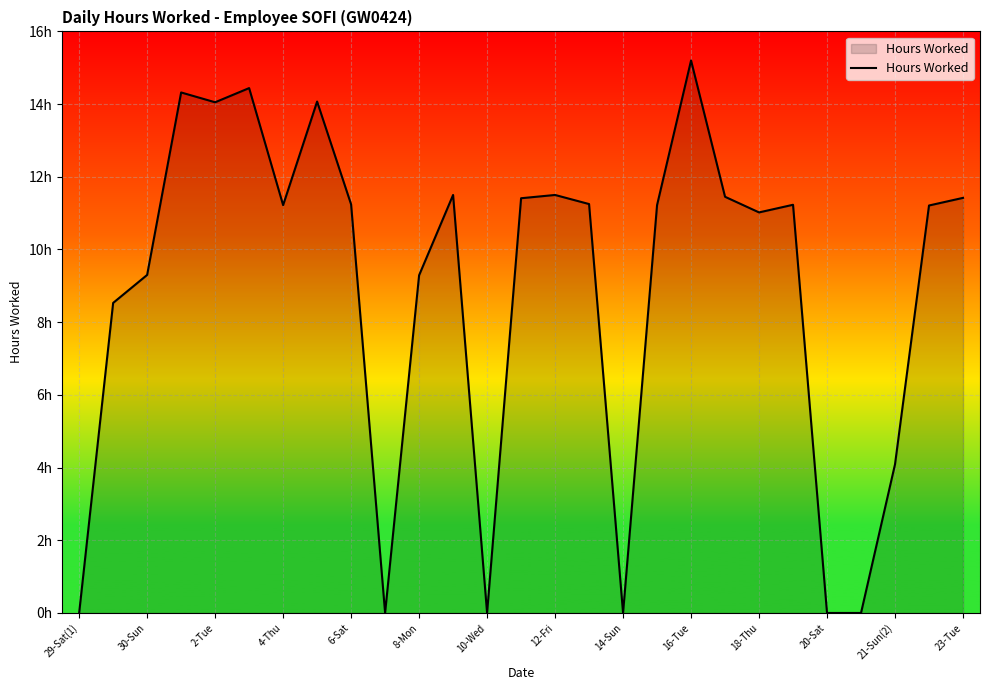

What is the greatest value displayed?

15.2